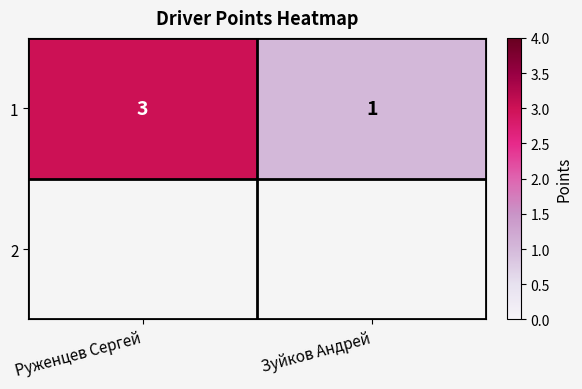

Rank the categories by value from highest to lowest.

Руженцев Сергей, Зуйков Андрей